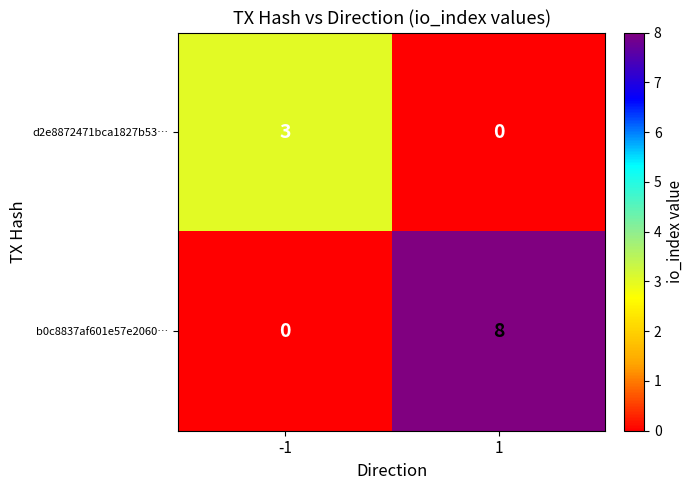

What is the approximate value of d2e8872471bca1827b53… at -1?

3